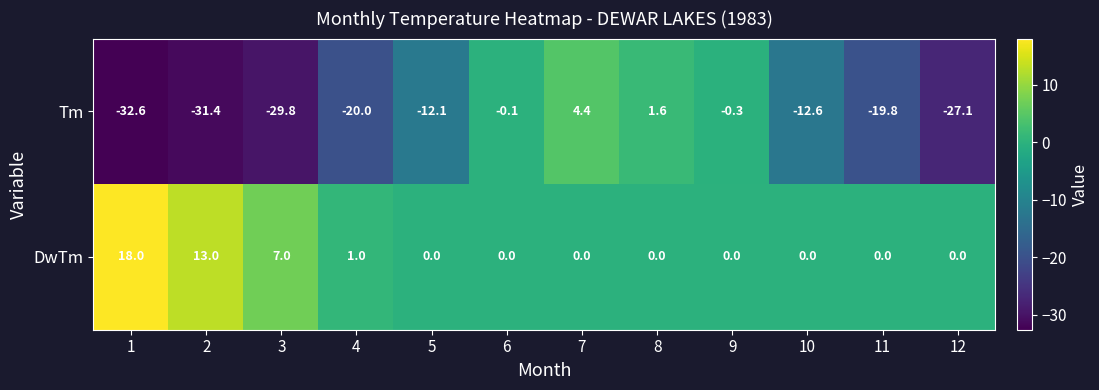

What is the total value across all series at 12?

-27.1